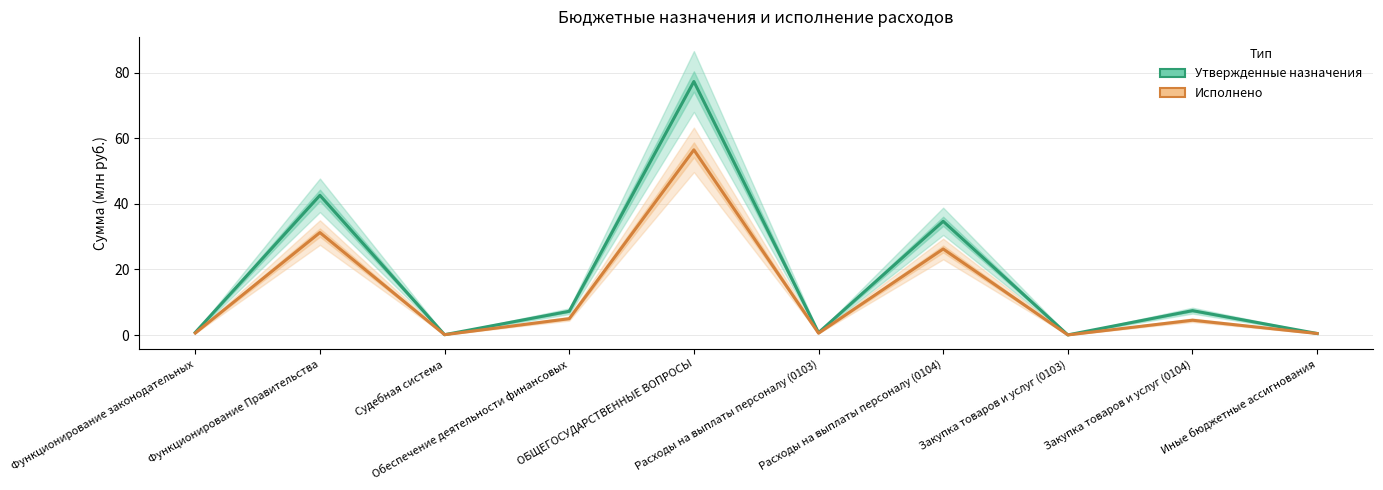

What is the greatest value displayed?

77.3